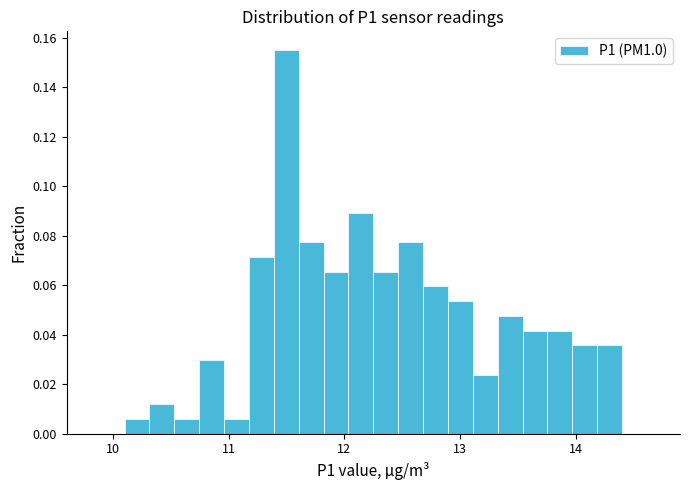

Around what value on the x-axis is the tallest bar? Give the approximate position of its centre, as read against the axis.

11.5